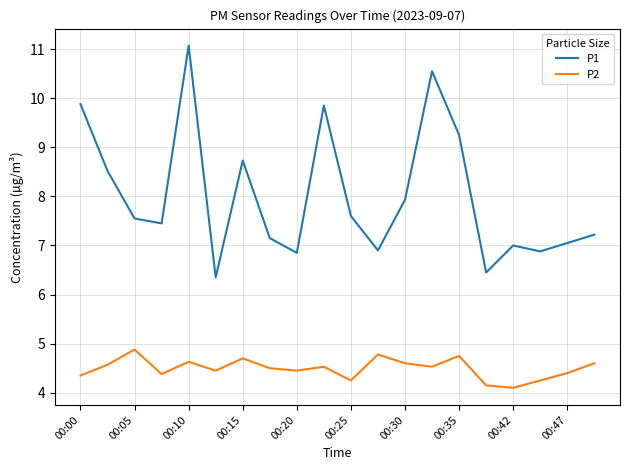

What is the highest value of the P2 series?

4.9